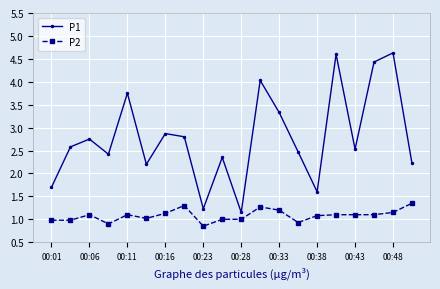

List the series in order of their peak value, highest first.

P1, P2